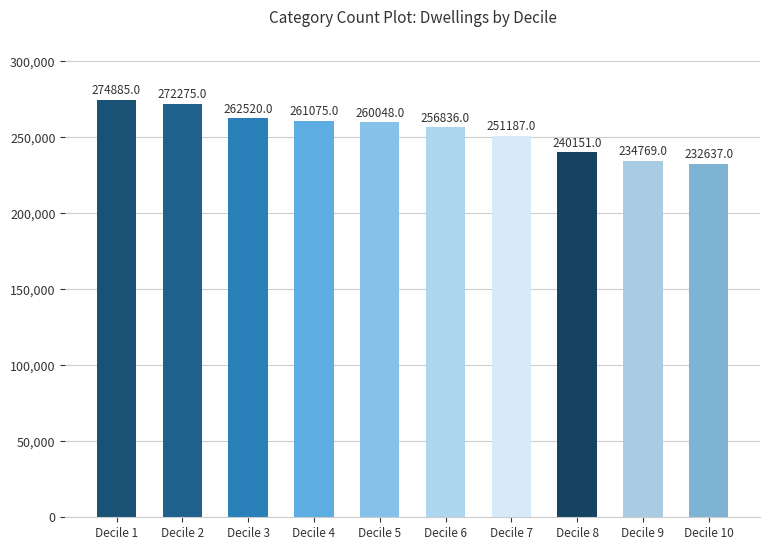

Is it true that the value at Decile 4 is 261075?

True